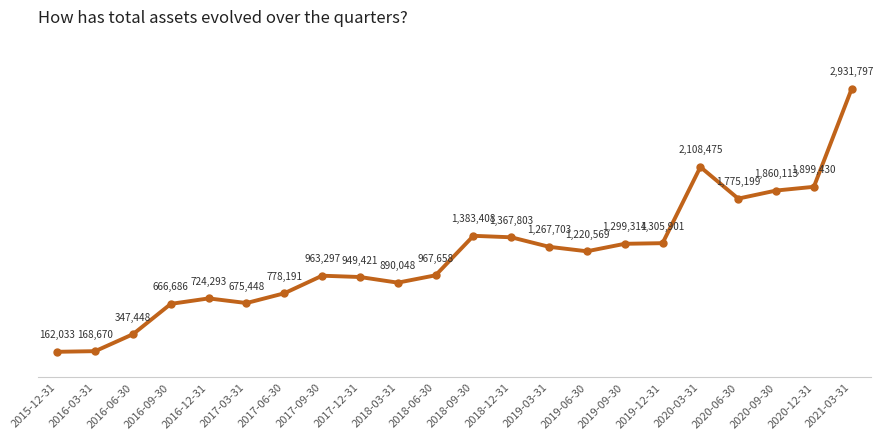

What is the greatest value displayed?

2931797